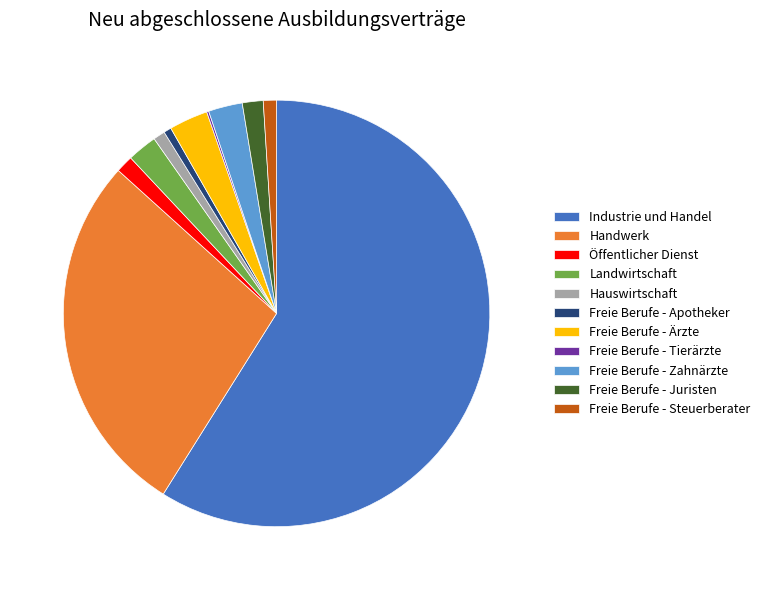

Is the sum of Handwerk and Öffentlicher Dienst greater than half?

No